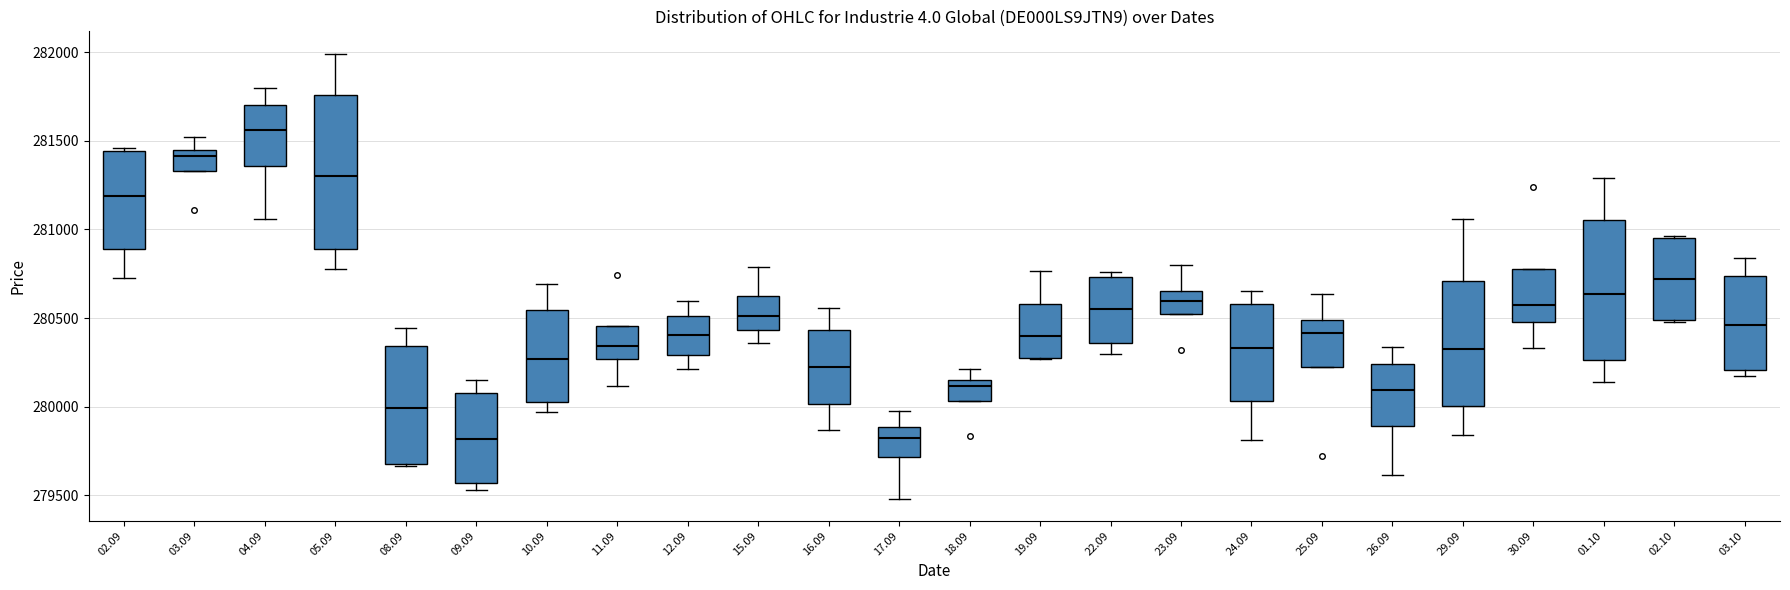

Which box has the highest median line?

04.09